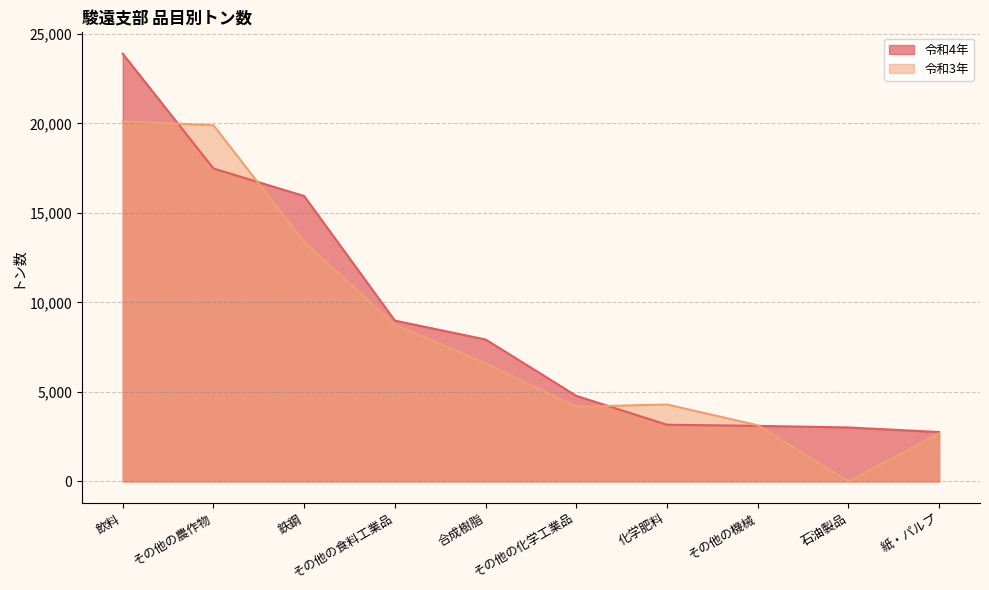

Reading left to right, what are all the values shown in this chart?

令和4年: 23887	17475	15939	8980	7925	4778	3164	3102	3012	2756
令和3年: 20105	19893	13373	8751	6598	4173	4296	3135	1	2685